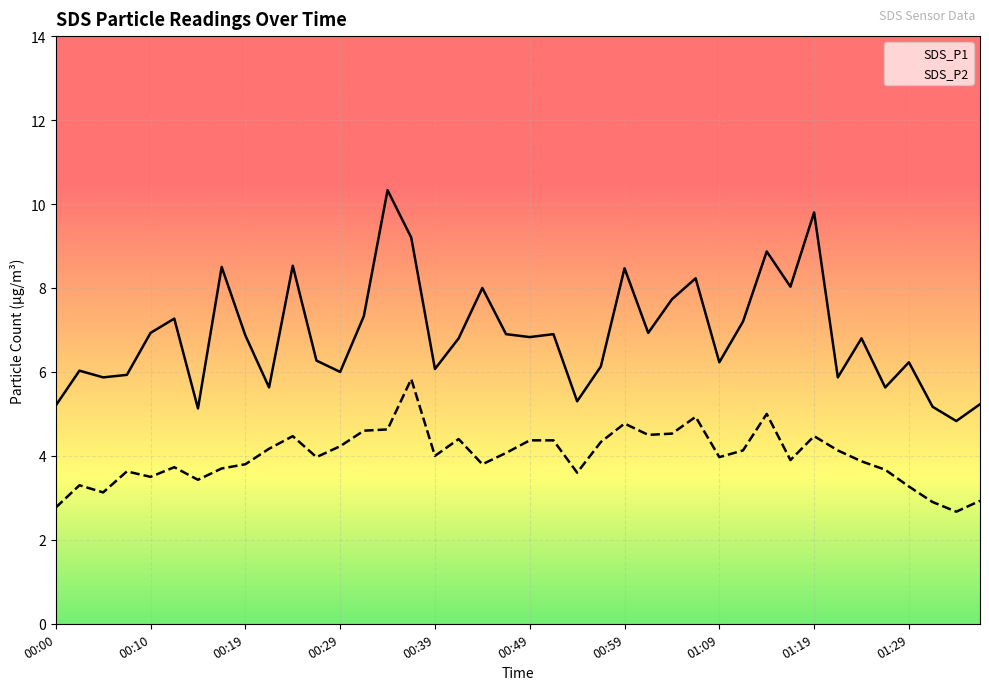

Which series has the largest range (max minus min)?

SDS_P1